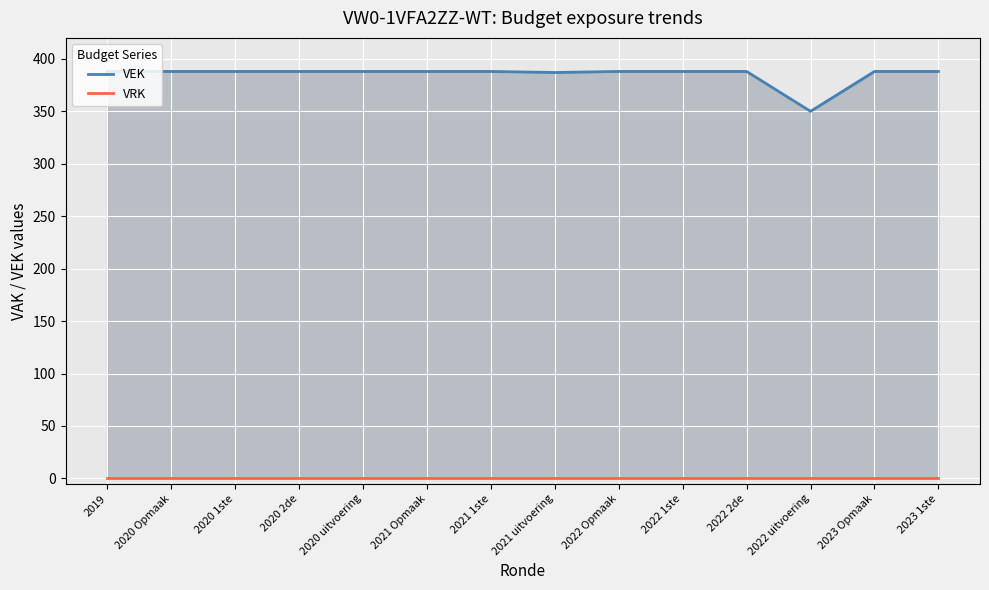

Rank the series by their average value, from lowest to highest.

VRK, VEK